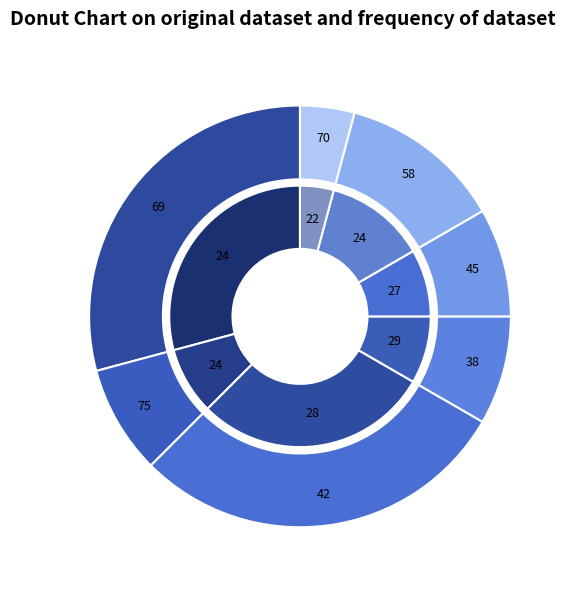

The Est slice represents 8% of the pie. True or false?

True